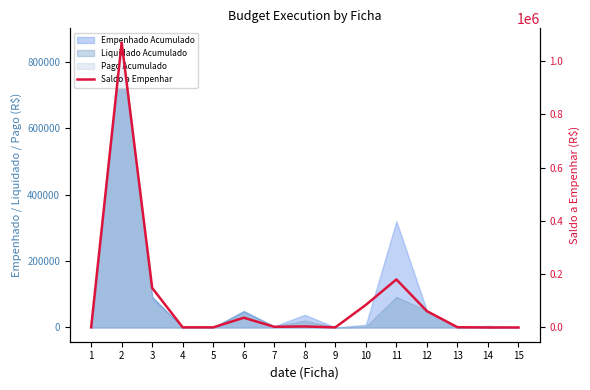

How many lines are shown in the chart?

1